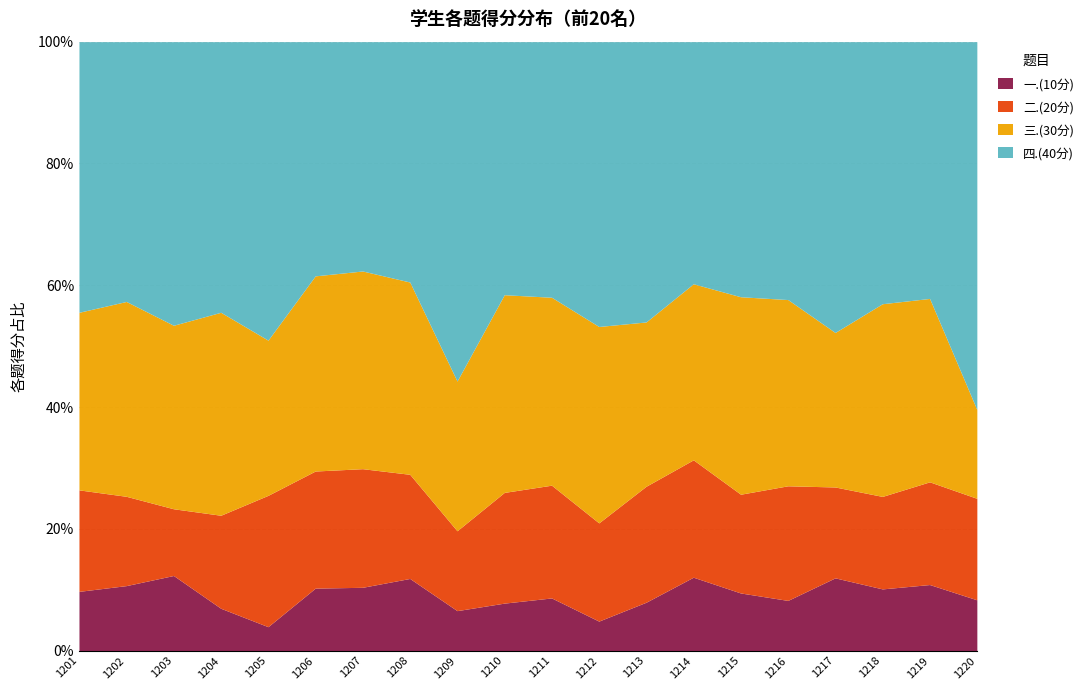

The 一.(10分) series shows 3.9 at 1205. True or false?

True